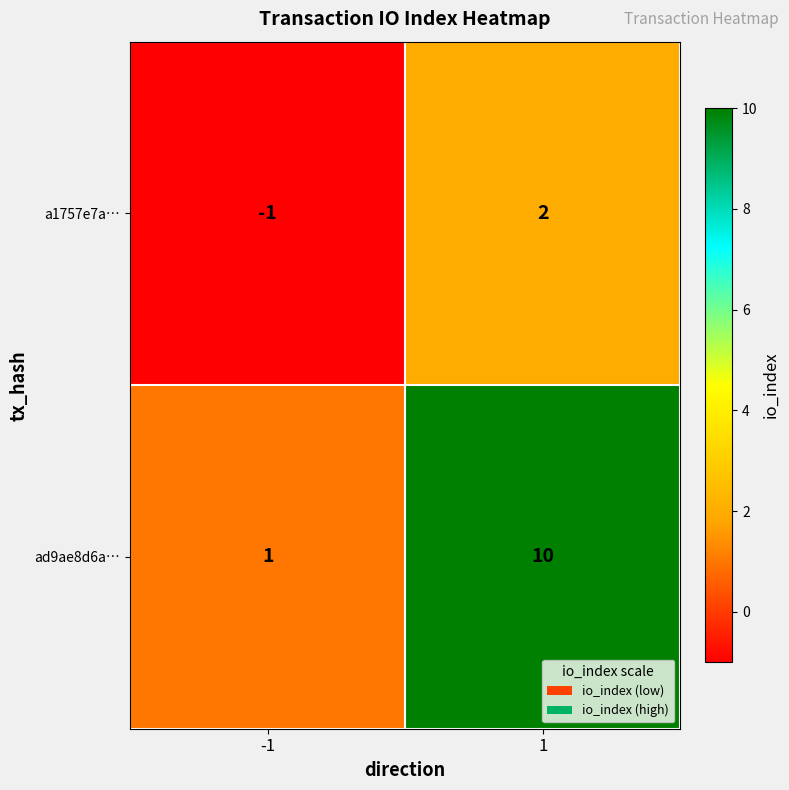

Which series has the largest range (max minus min)?

ad9ae8d6a…